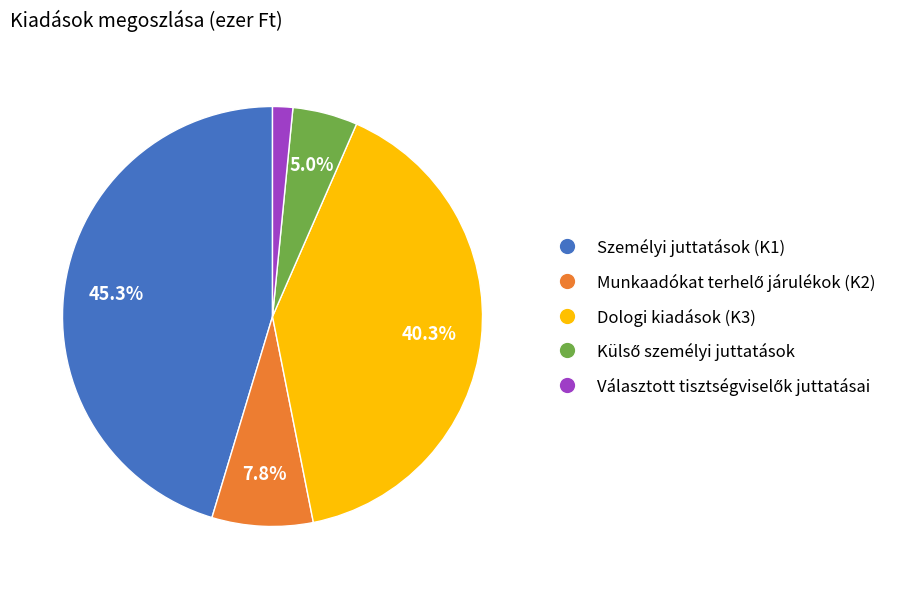

How much of the chart is everything except Dologi kiadások (K3)?

59.7%